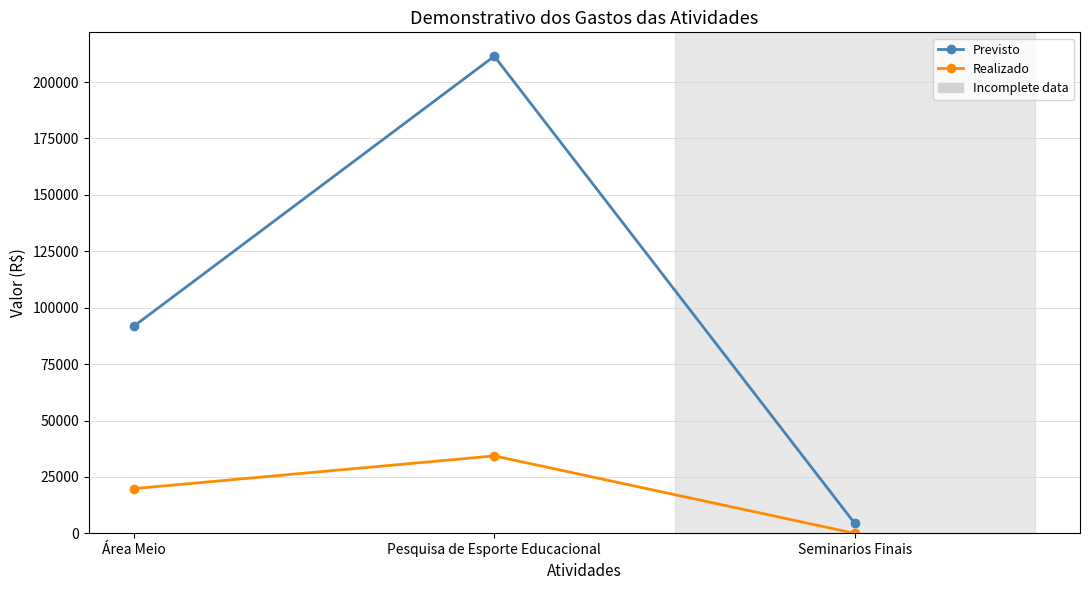

What is the difference between the highest and lowest values at Pesquisa de Esporte Educacional?

177164.5